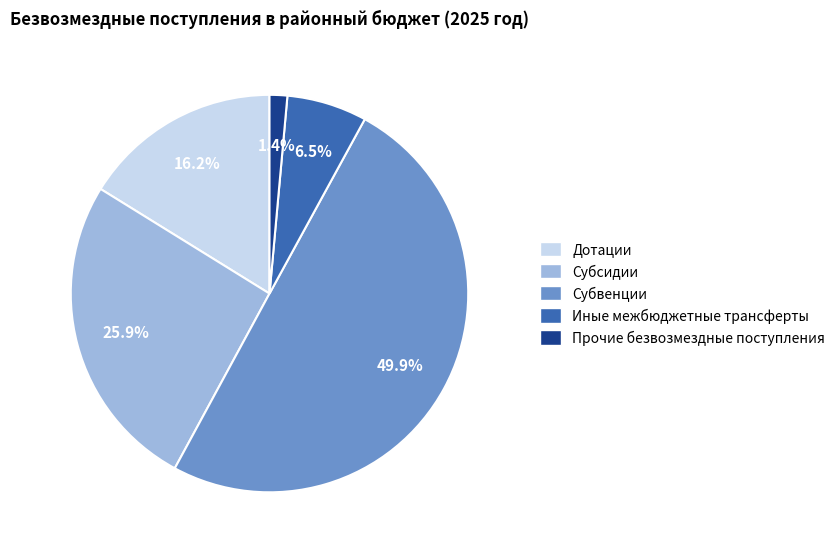

Which category has the biggest portion of the pie?

Субвенции